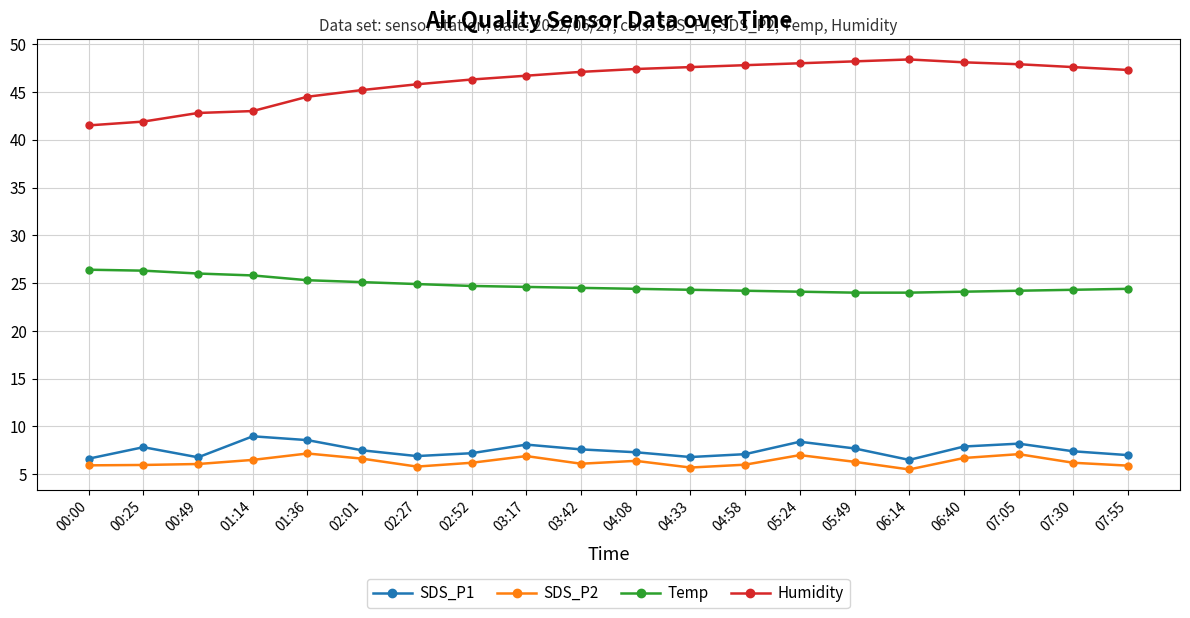

What is the sum of all SDS_P2 values?

126.1